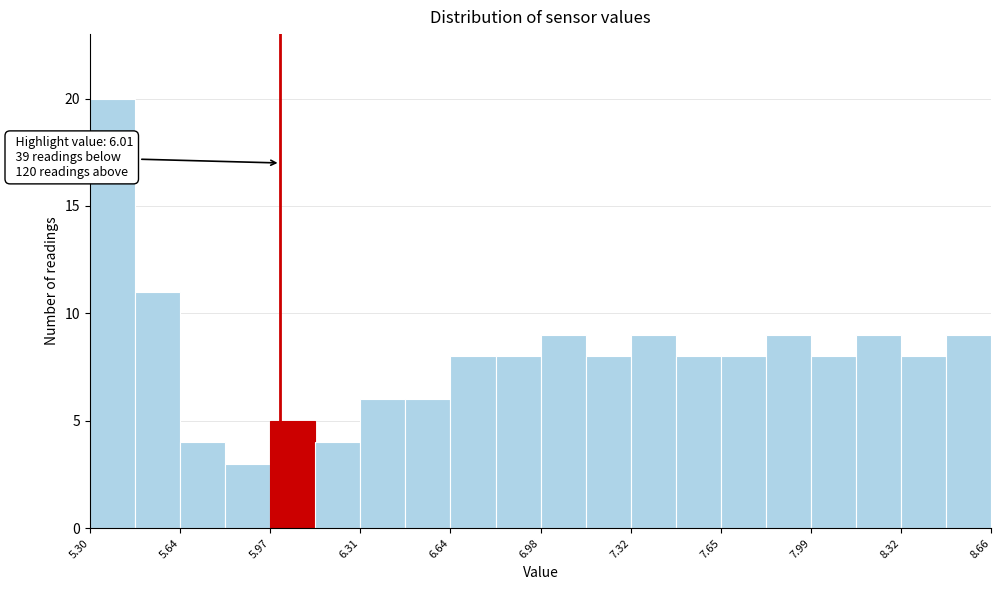

Read against the x-axis, roughly where is the centre of the tallest bar?

5.40